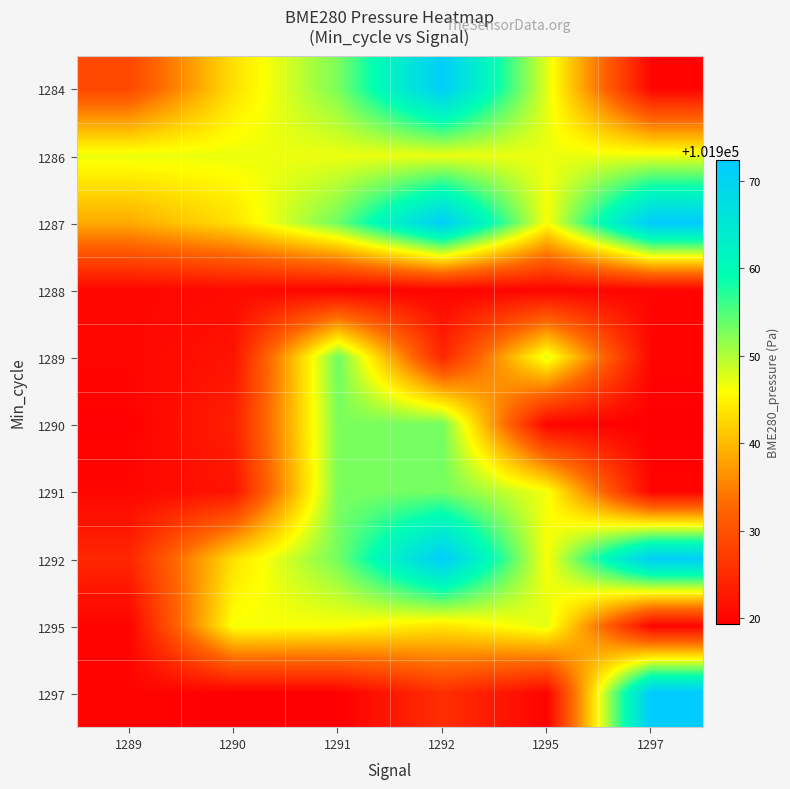

What is the spread (max minus min) of values at 1291?

34.1